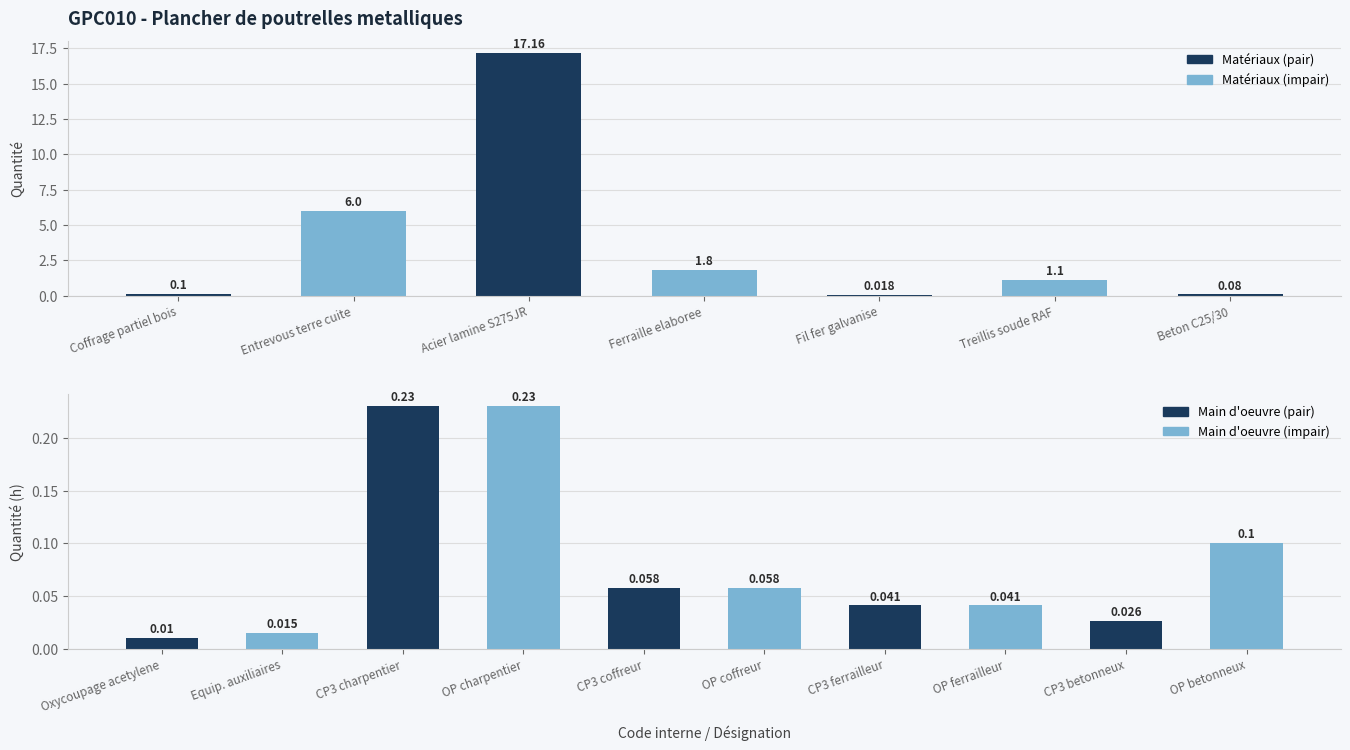

What is the value of the 4th bar from the left?

1.8